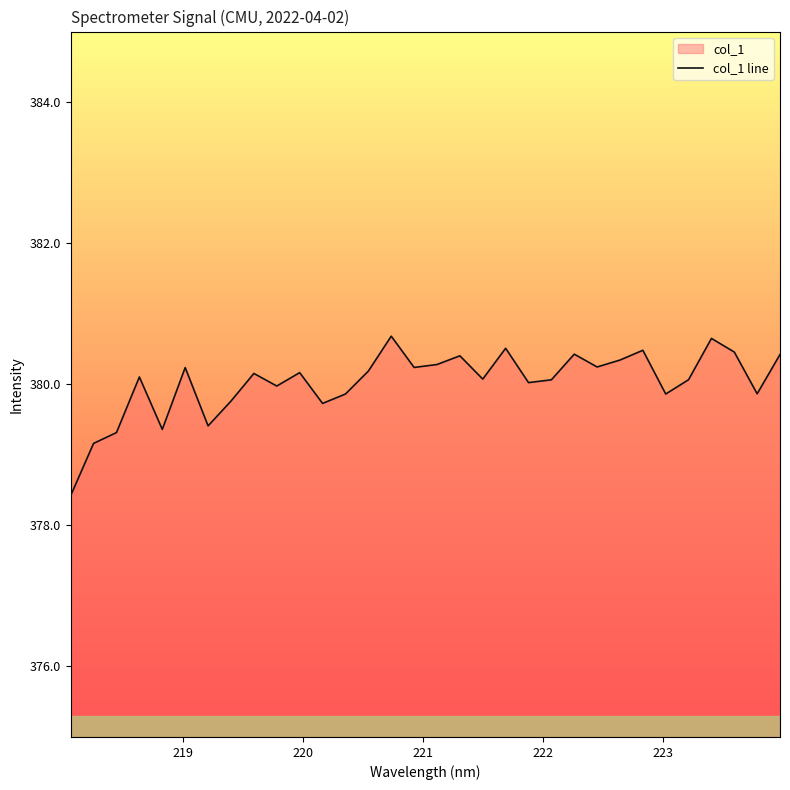

What is the value of the 18th point from the left?

380.4